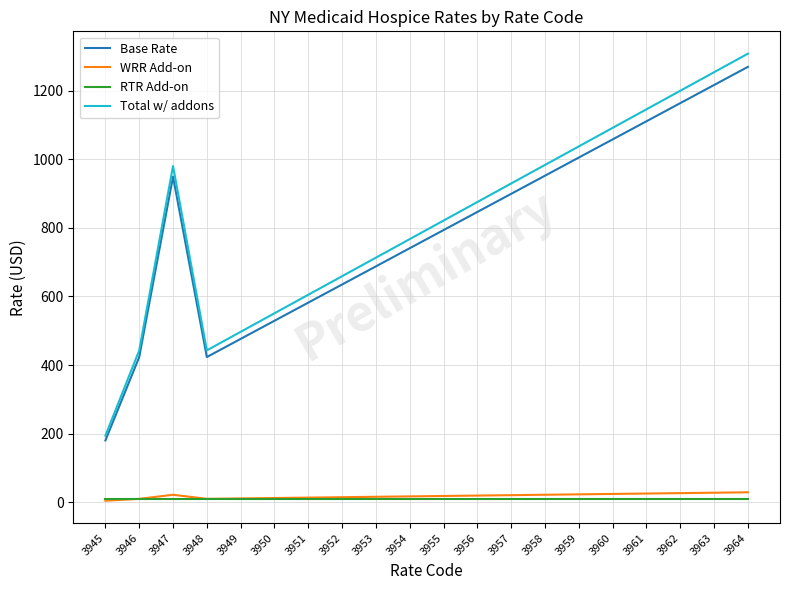

True or false: Total w/ addons and Base Rate cross at least once.

False